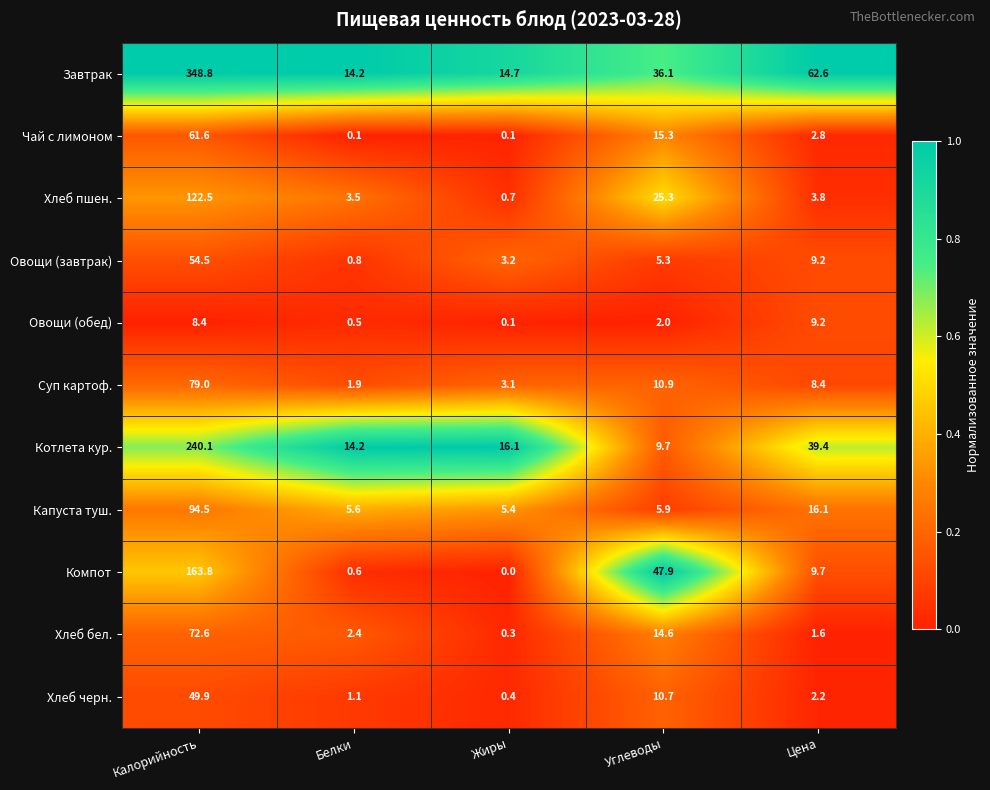

Where is Овощи (завтрак) nearest to the value 27?

Цена